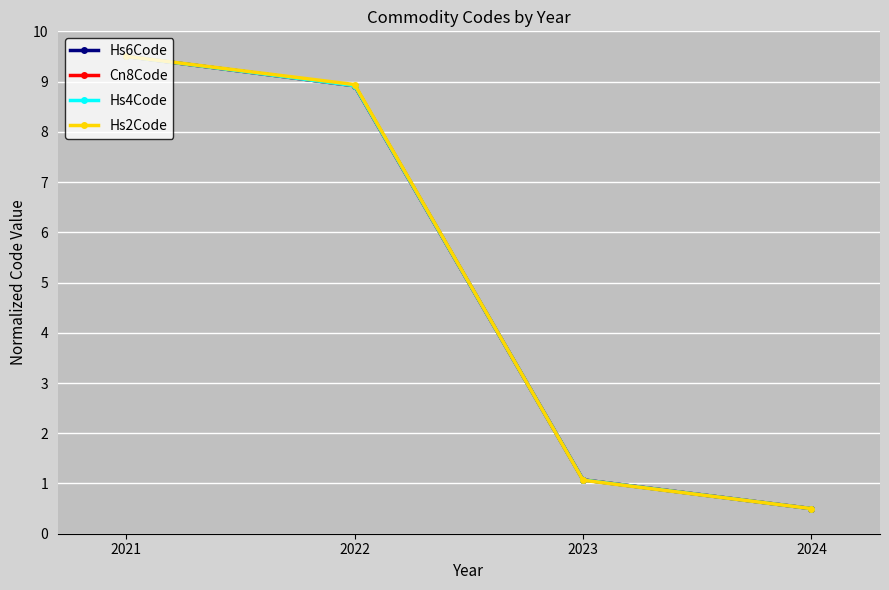

Count the number of categories in the chart.

4